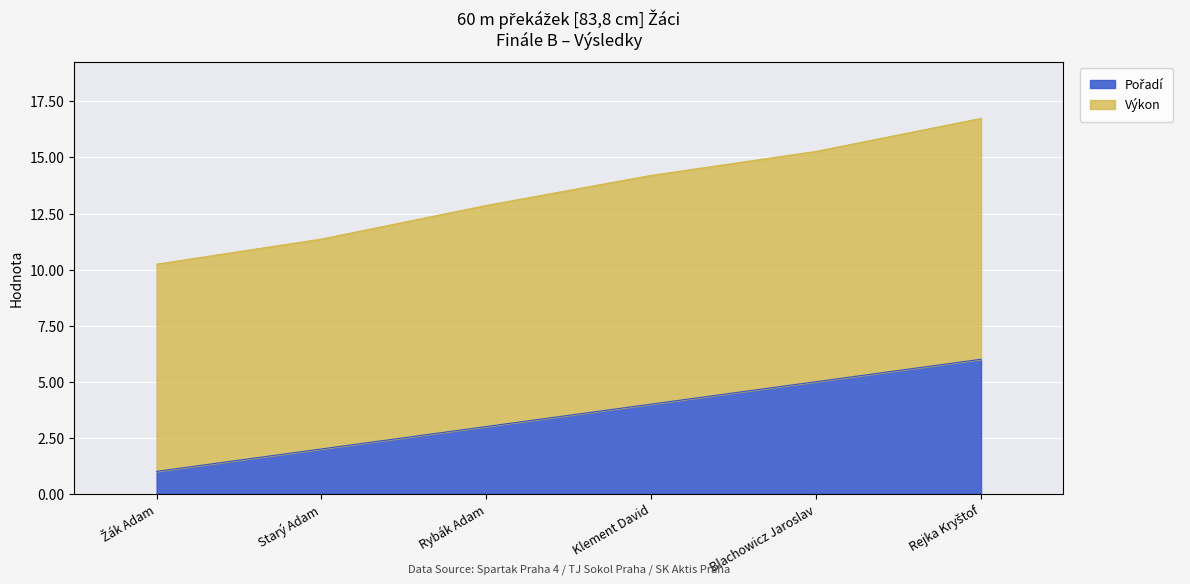

Which has a higher value, Rybák Adam or Rejka Kryštof?

Rejka Kryštof